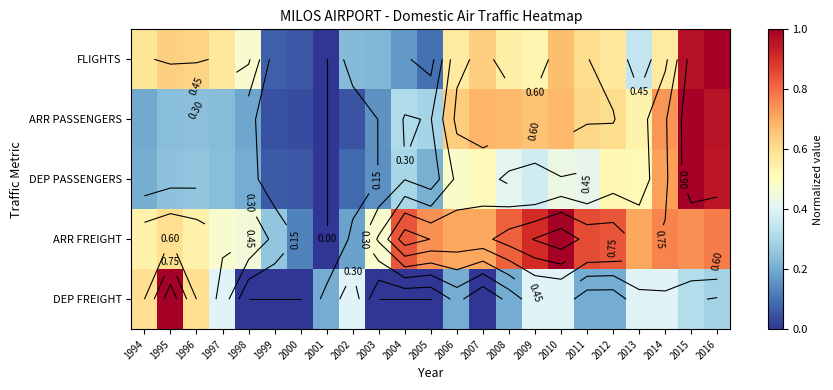

What is the difference between the DEP FREIGHT values at 2004 and 2012?

0.2